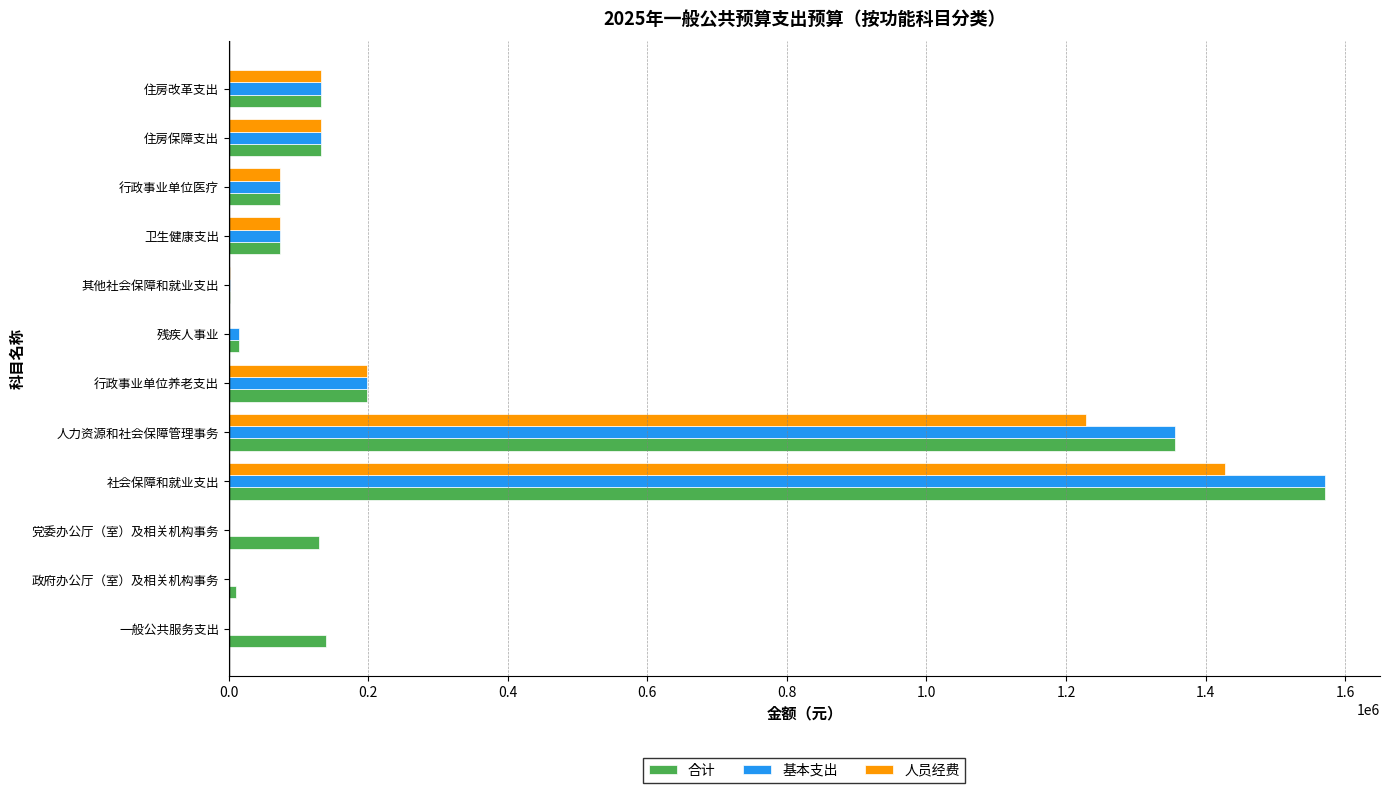

What is the greatest value displayed?

1571408.5